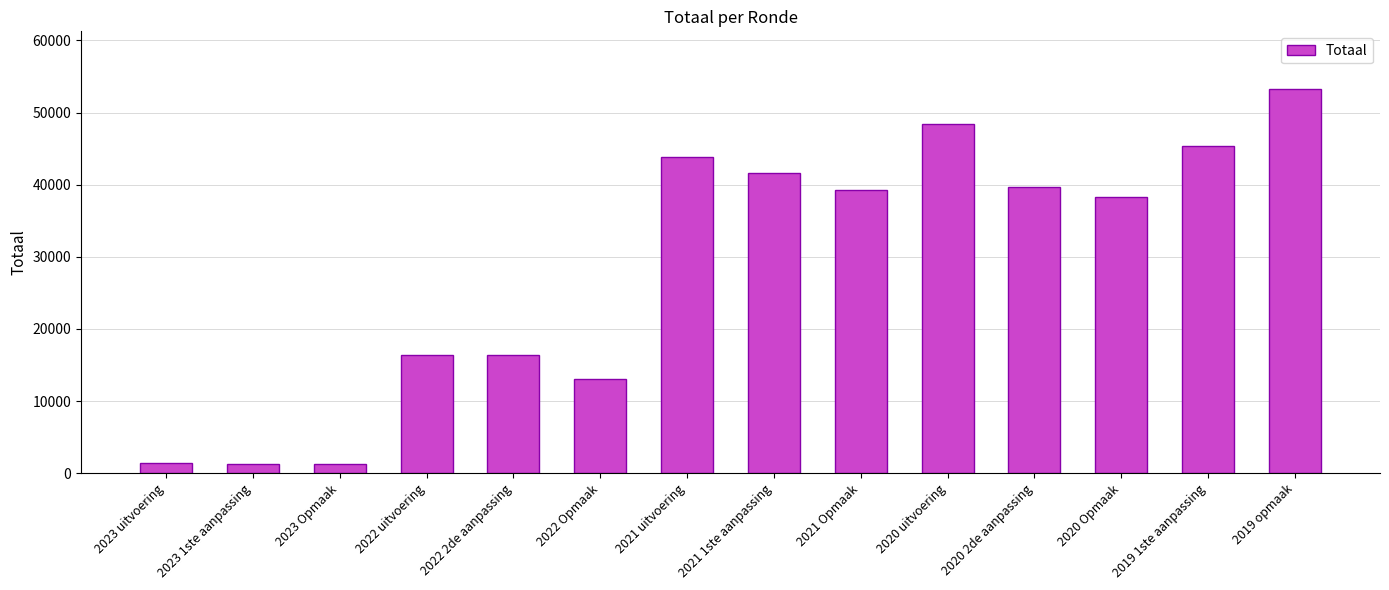

True or false: the data shows 15860 at 2021 Opmaak.

False